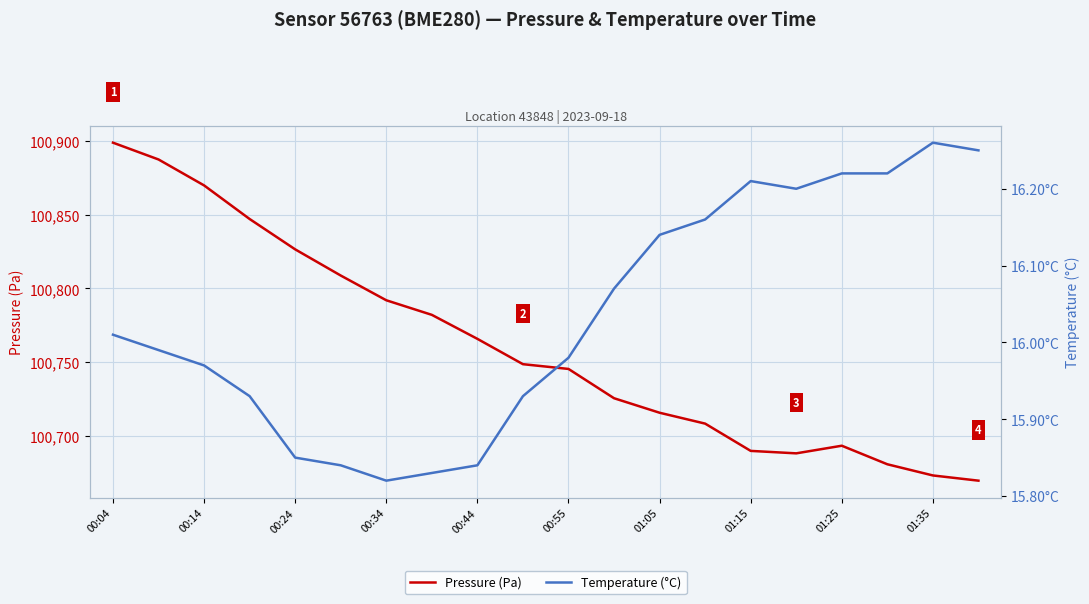

Count the number of categories in the chart.

20